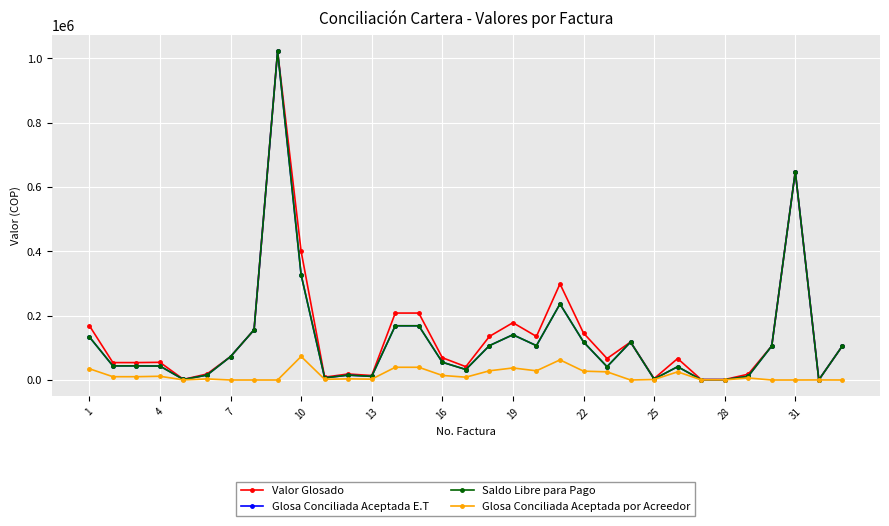

How many categories are shown in the chart?

33